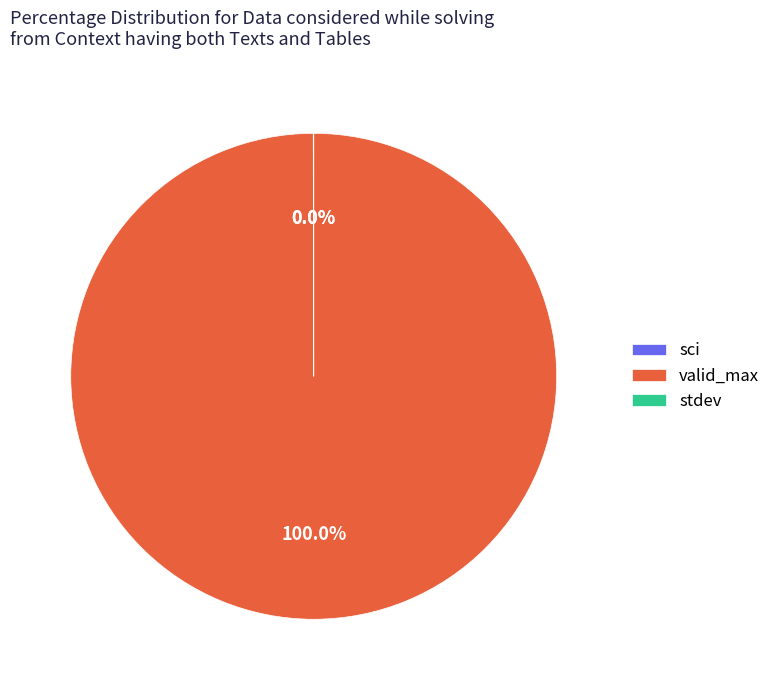

Which category has the biggest portion of the pie?

valid_max